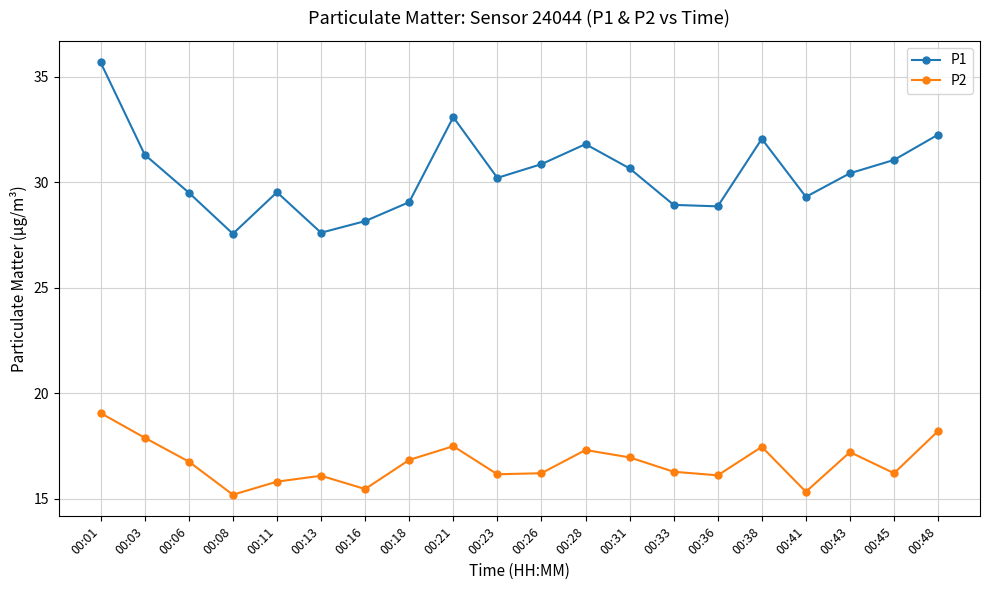

True or false: P2 and P1 cross at least once.

False